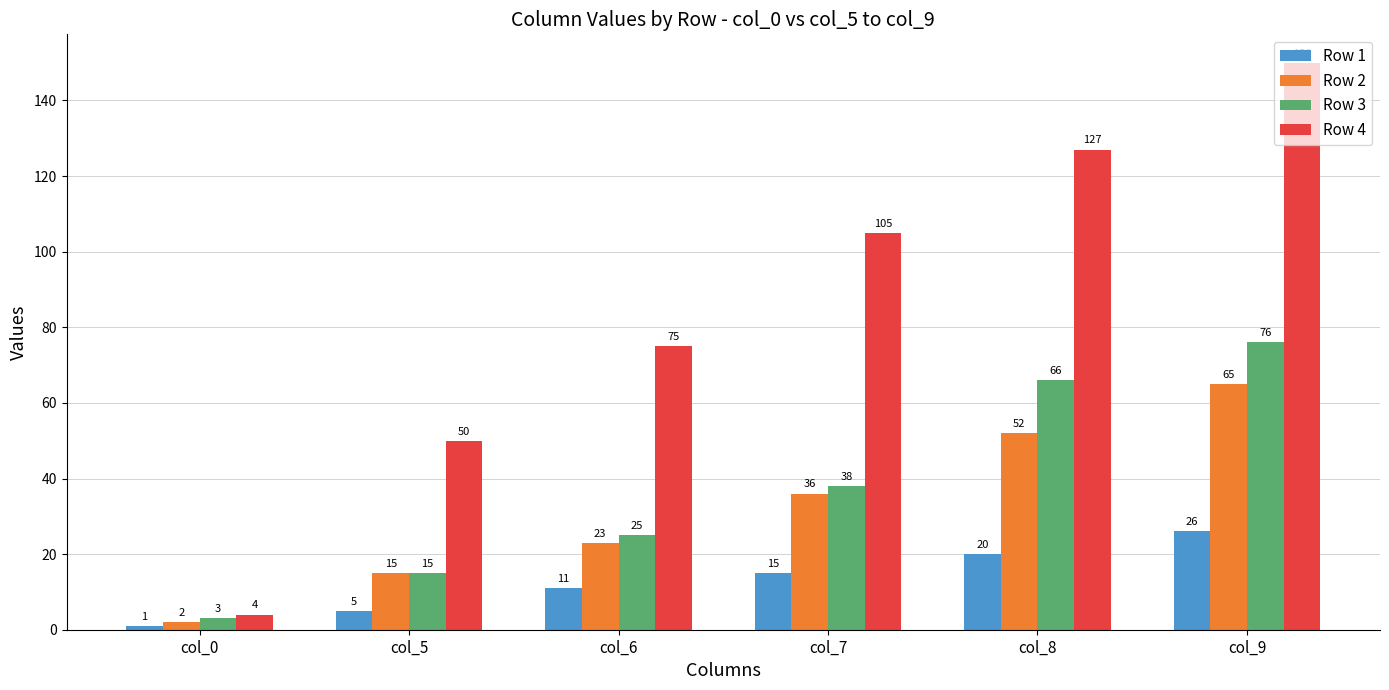

Are the bars grouped side by side (vs. stacked)?

Yes